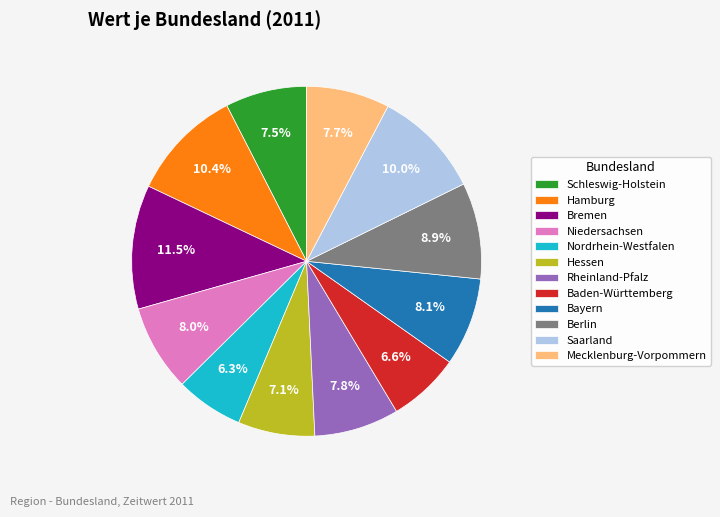

How many slices are in this pie chart?

12